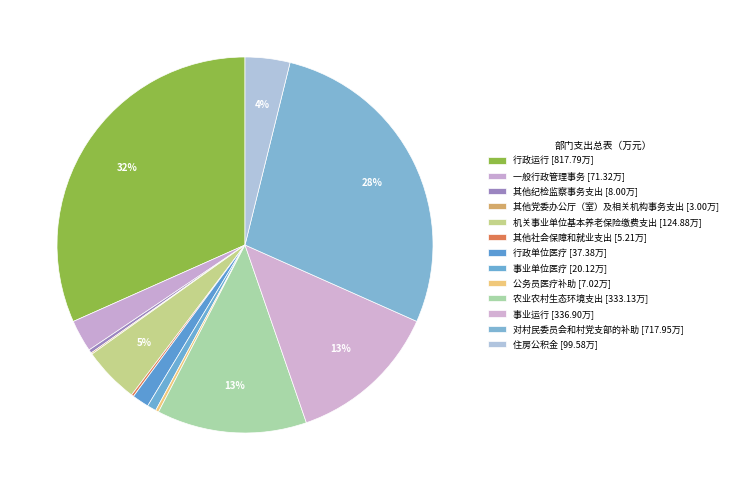

What percentage is the 事业单位医疗 slice, to the nearest percent?

1%